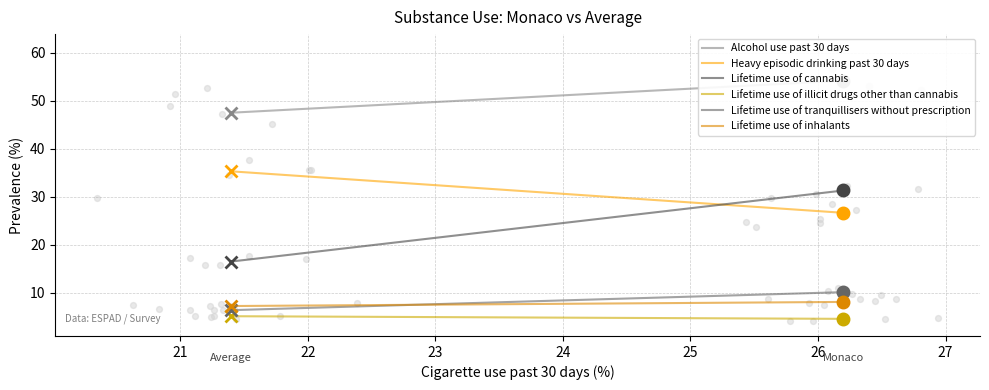

Which series has the widest spread of Y values?

Lifetime use of cannabis